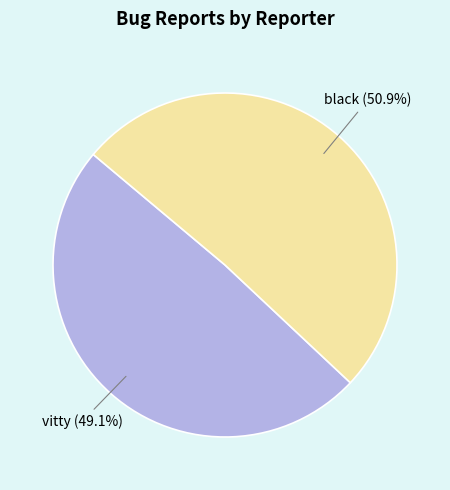

Does any single category account for the majority?

Yes